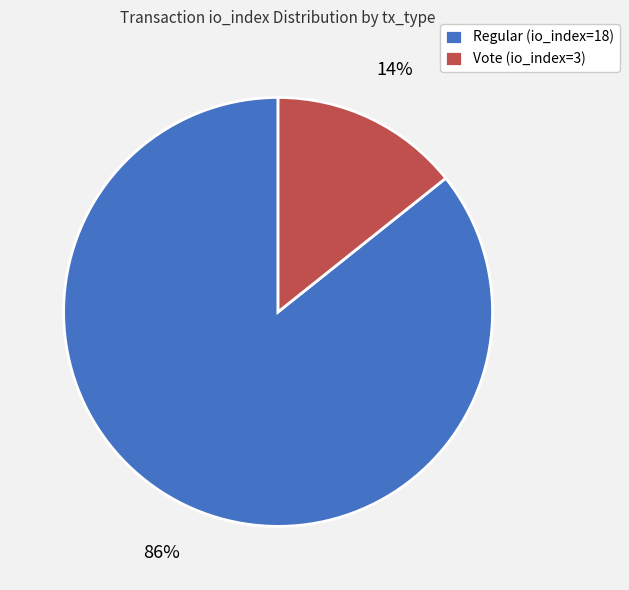

Which has a higher value, Vote (io_index=3) or Regular (io_index=18)?

Regular (io_index=18)